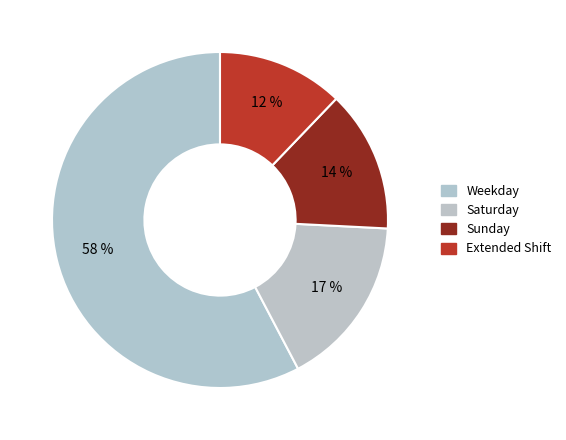

How many slices are in this pie chart?

4